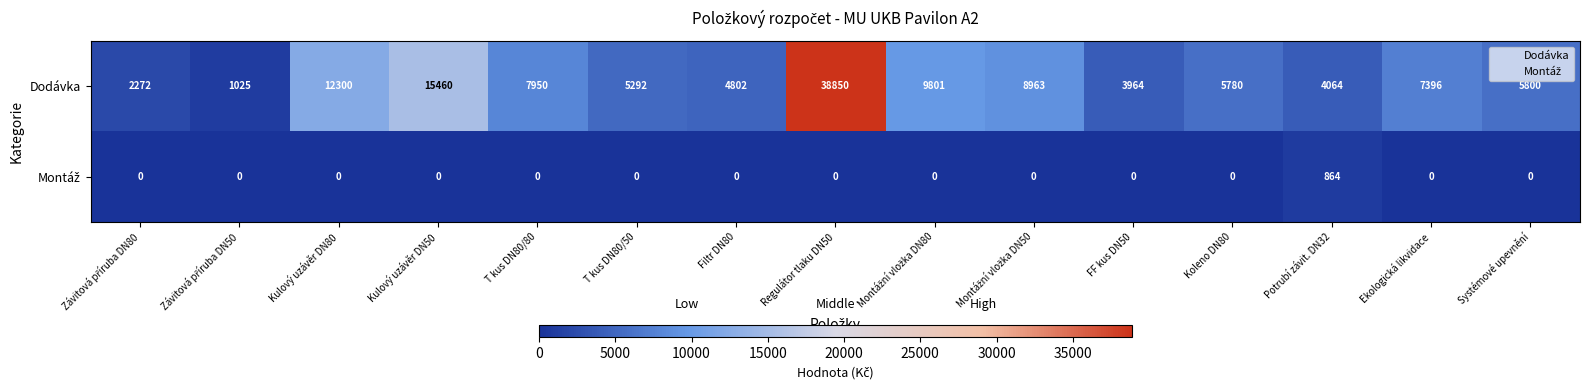

Where is Dodávka nearest to the value 19937?

Kulový uzávěr DN50